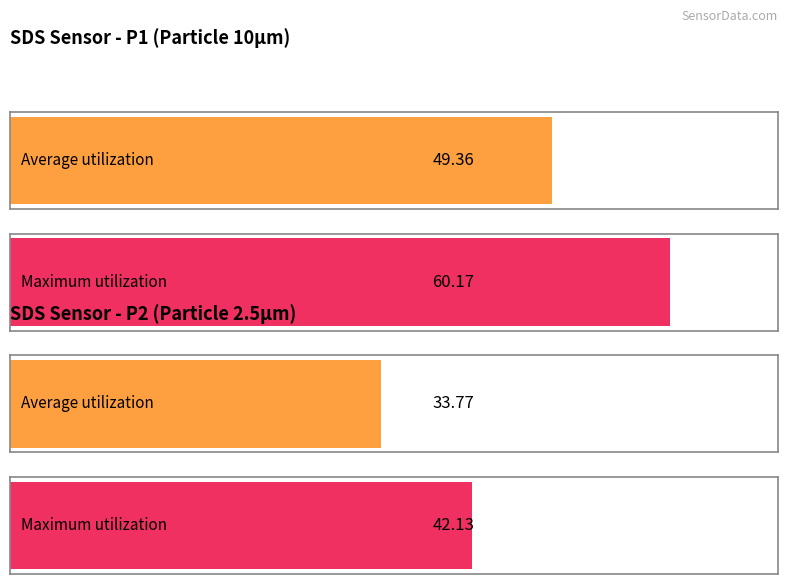

Is it true that SDS_P2 equals 23.5 at 00:21?

False